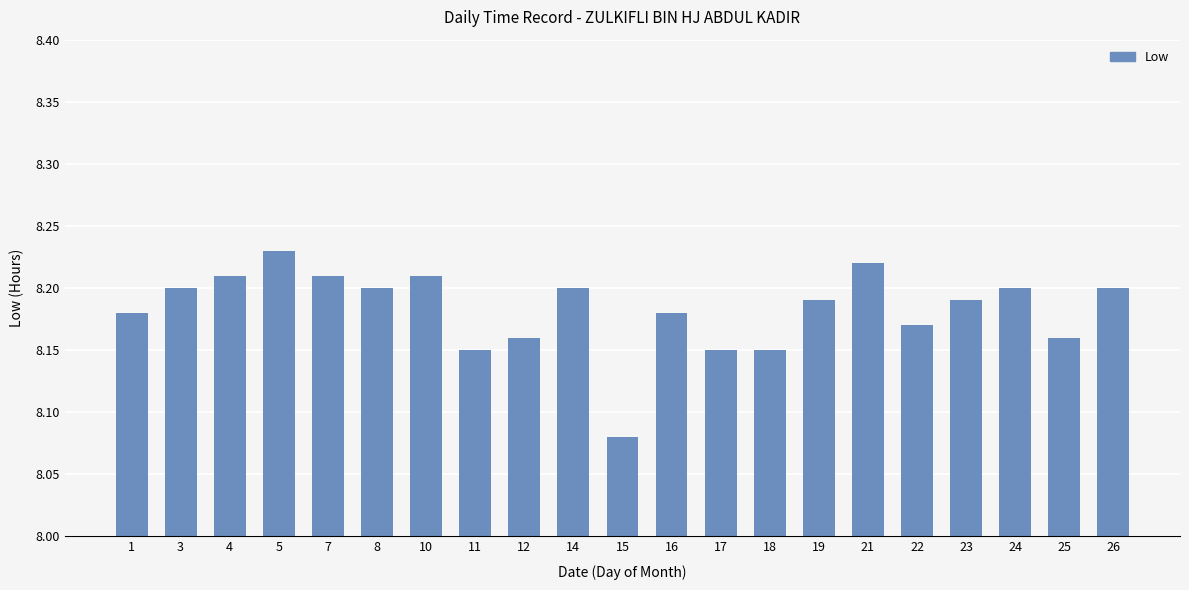

At which label is the value closest to 8?

15